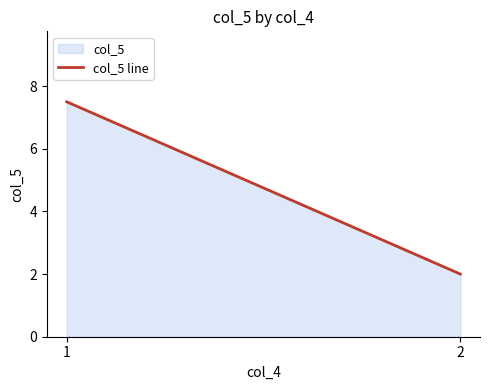

What is the approximate value at 1?

7.5